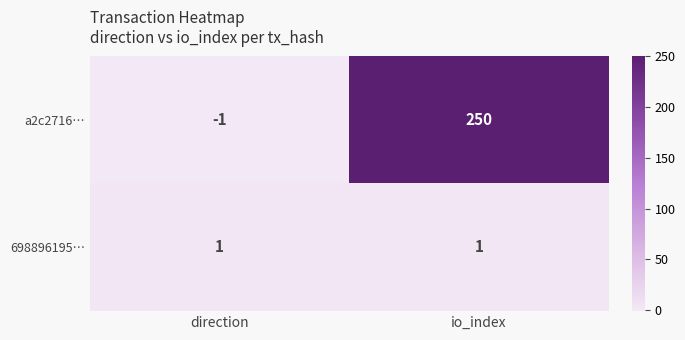

What is the sum of the a2c2716… values at io_index and direction?

249